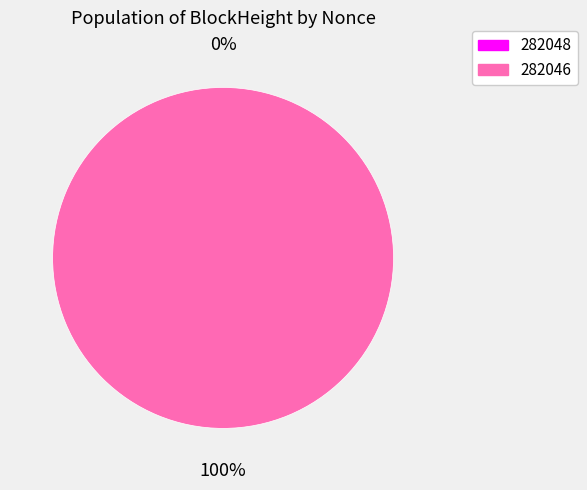

To the nearest percent, what is the difference between the largest and smallest slice percentages?

100%